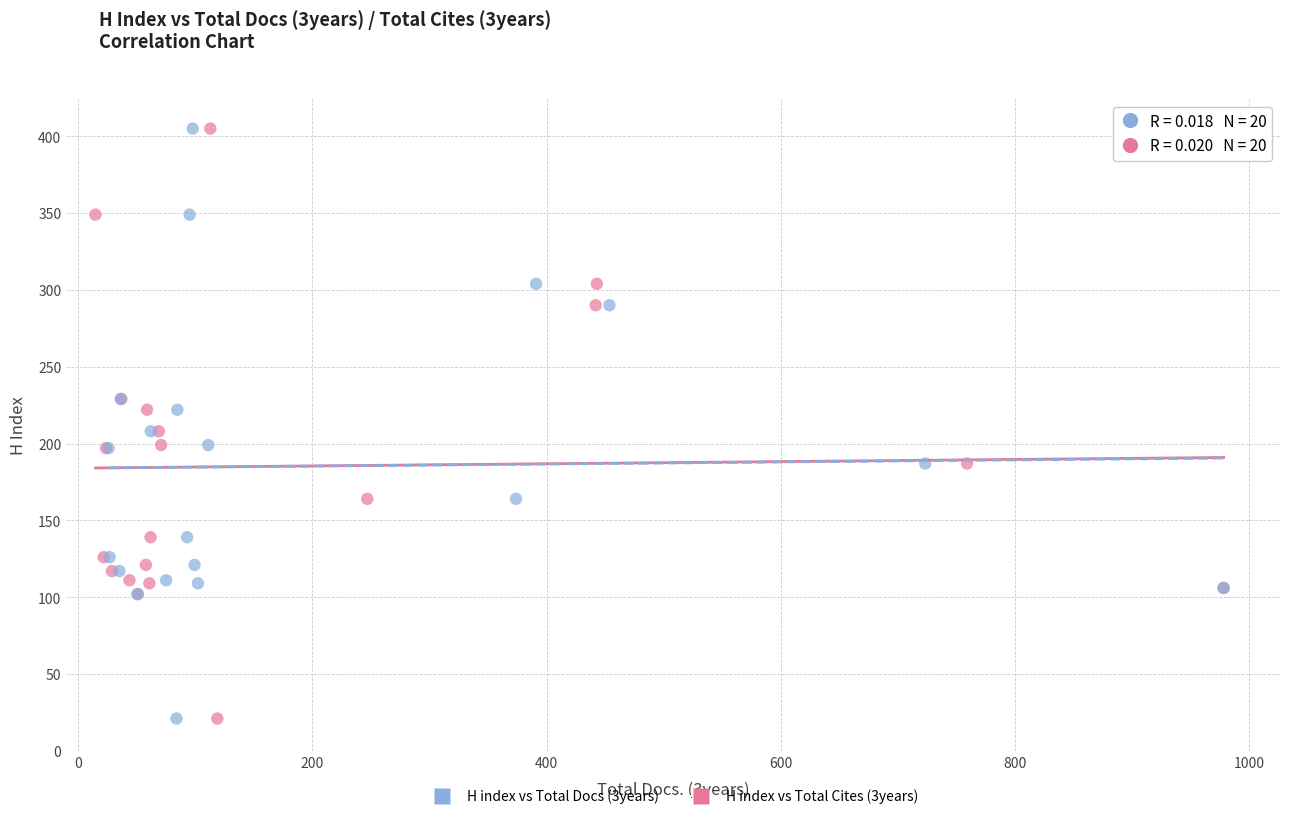

What are all the series names shown in the legend?

H index vs Total Docs (3years), H index vs Total Cites (3years)